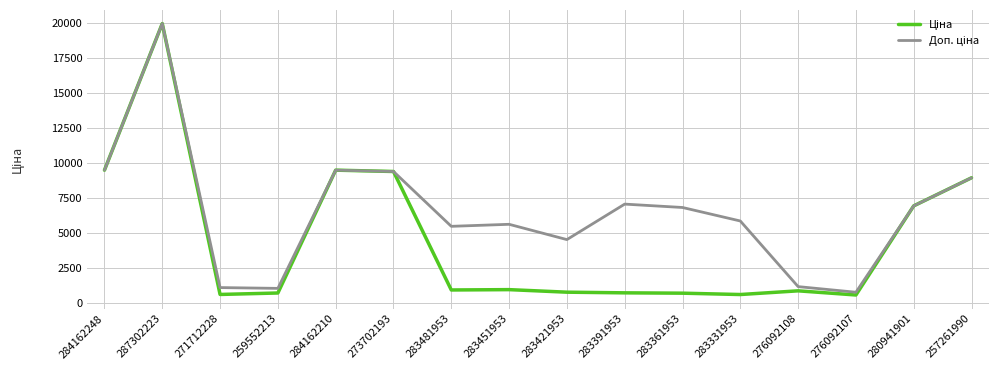

At which category is the sum across all series the highest?

287302223